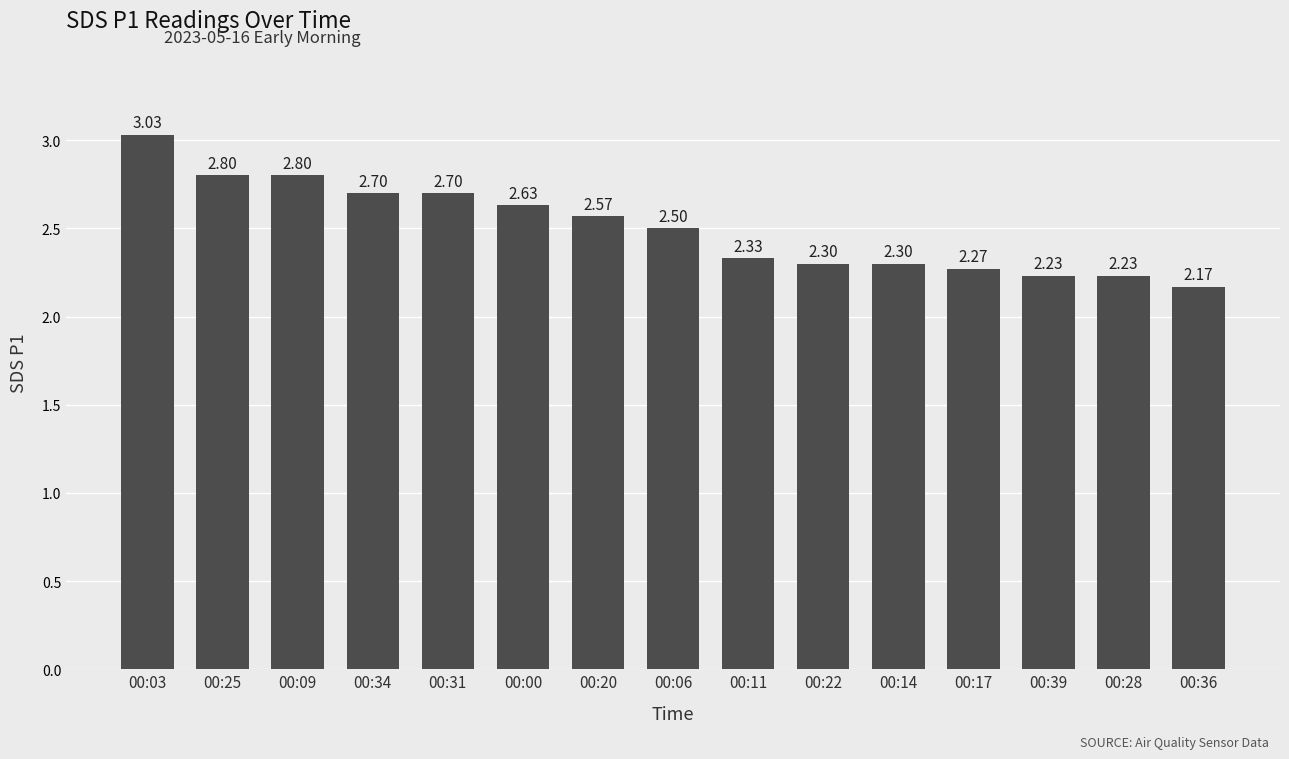

What is the change in value from 00:25 to 00:06?

-0.3